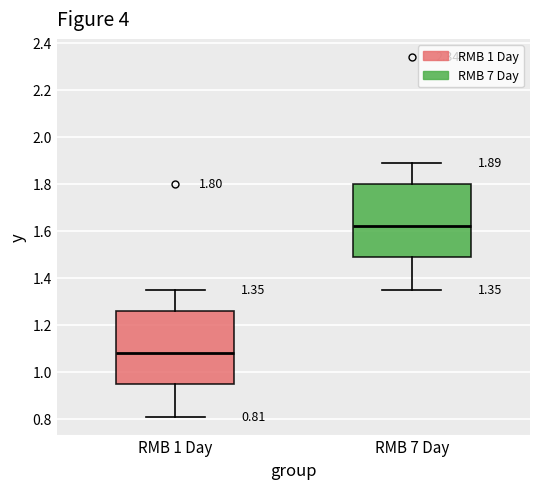

Which box's median line is the highest?

RMB 7 Day